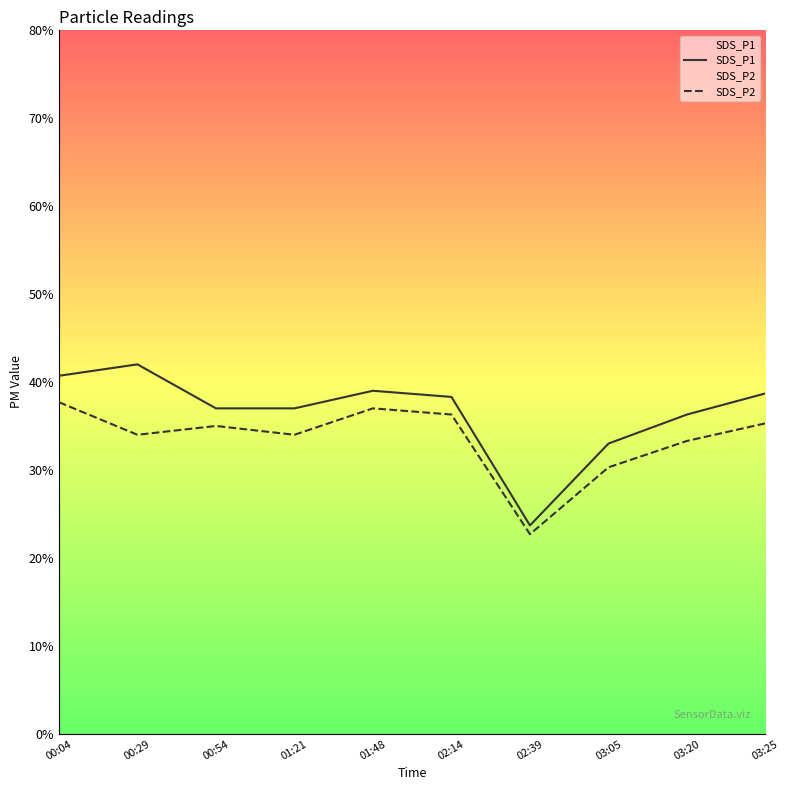

At which category is the sum across all series the highest?

00:04